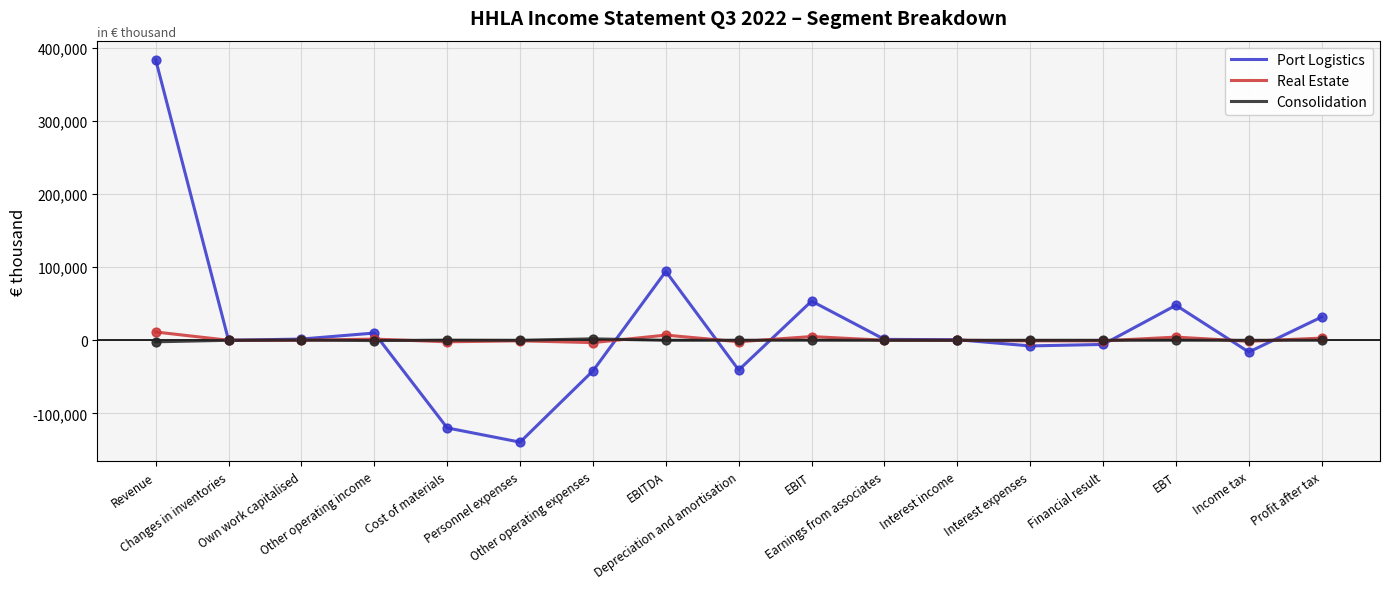

Which series has the largest range (max minus min)?

Port Logistics